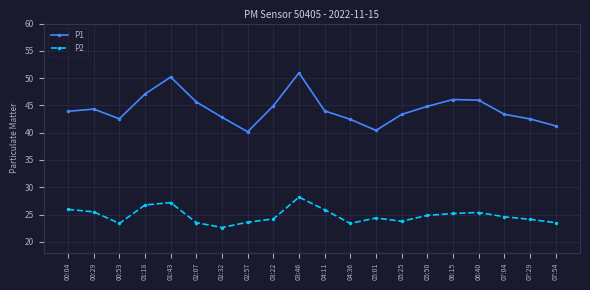

At which category is the sum across all series the highest?

03:46